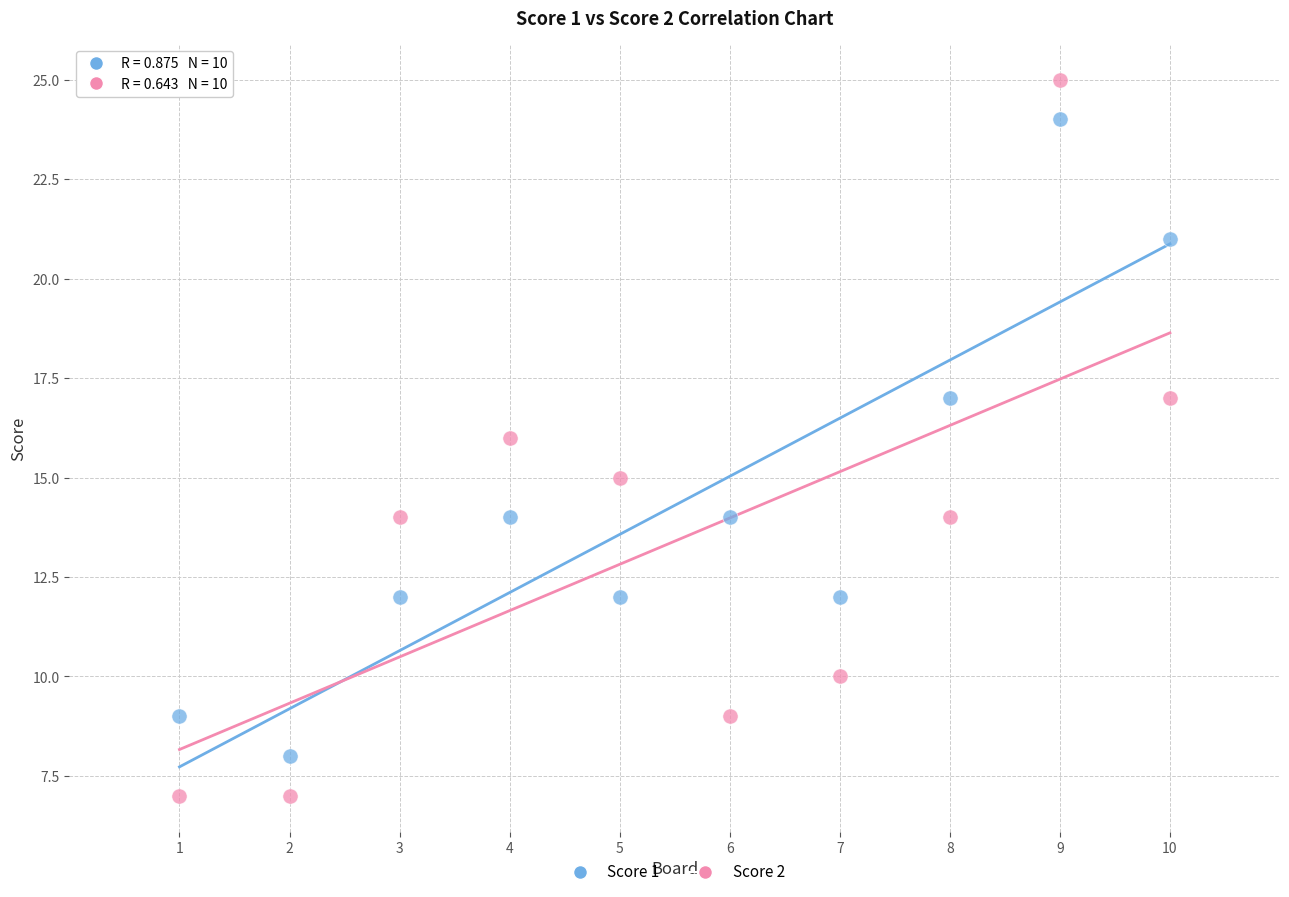

Which series has the widest spread of Y values?

Score 2